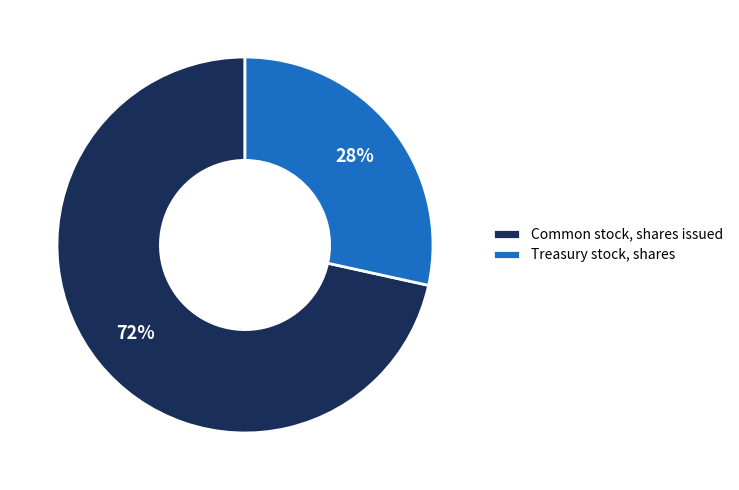

Count the number of slices in the pie.

2